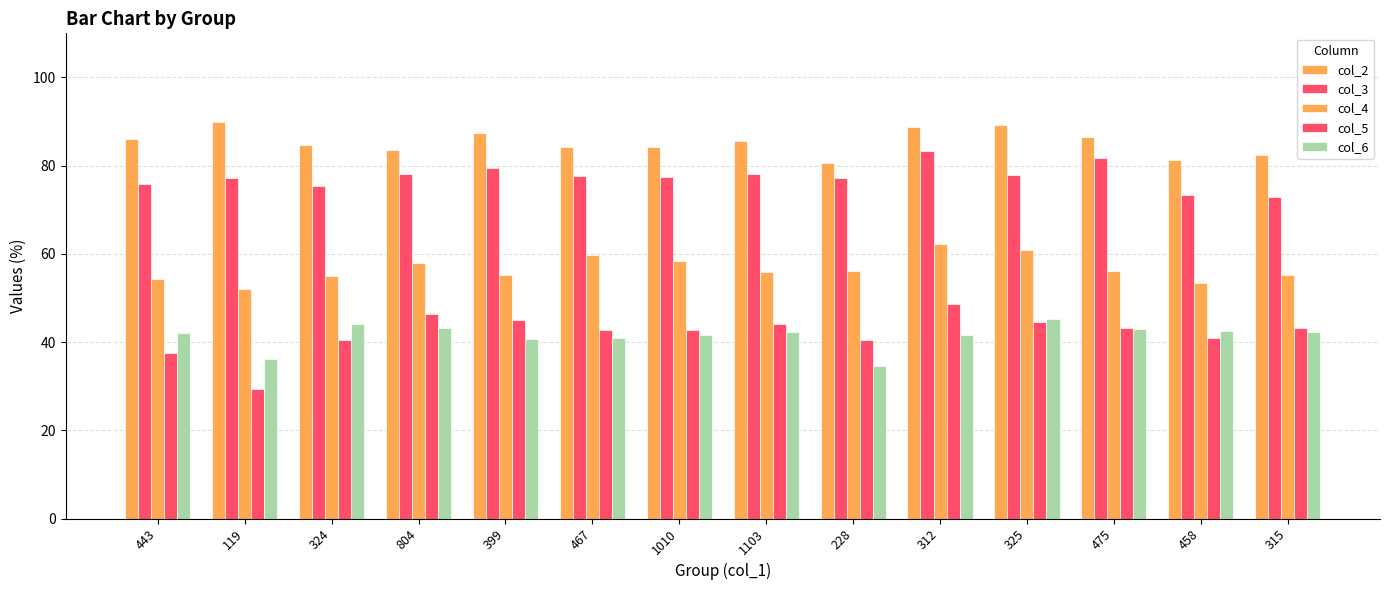

The col_6 series shows 14.0 at 399. True or false?

False